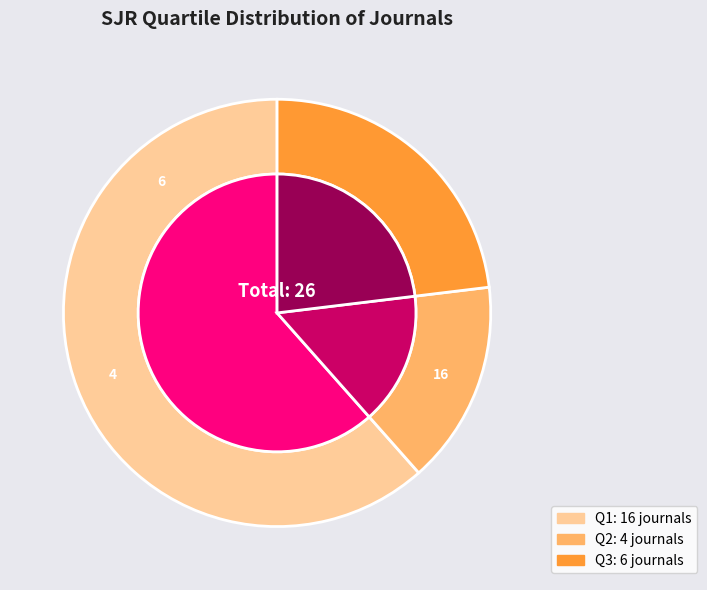

To the nearest percent, what portion does Q3 represent?

23%